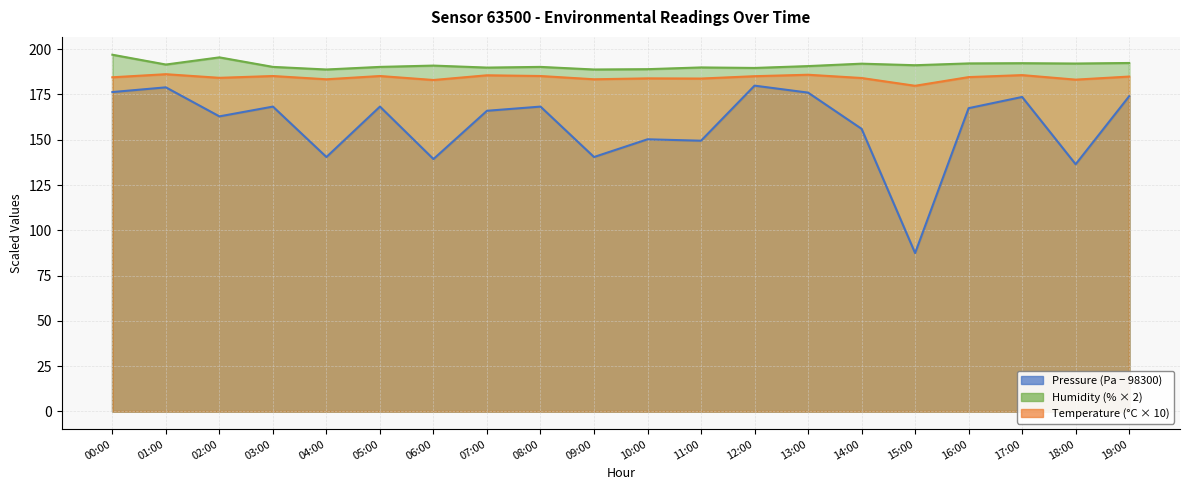

What are all the series names shown in the legend?

pressure, humidity, temperature